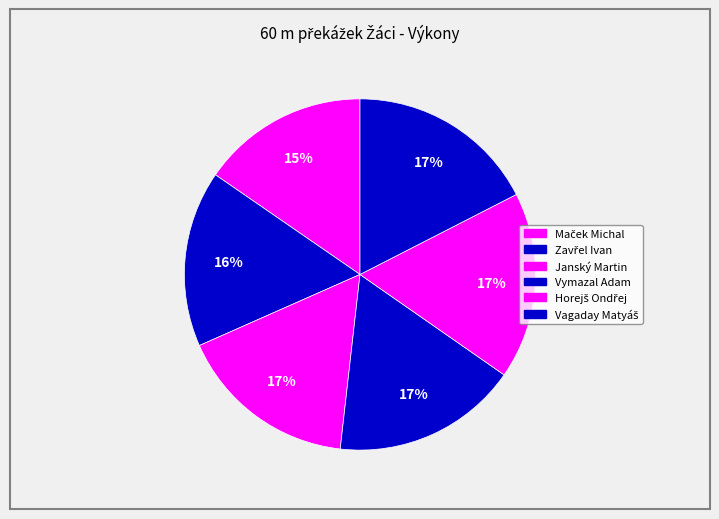

Is the sum of Vymazal Adam and Vagaday Matyáš greater than half?

No